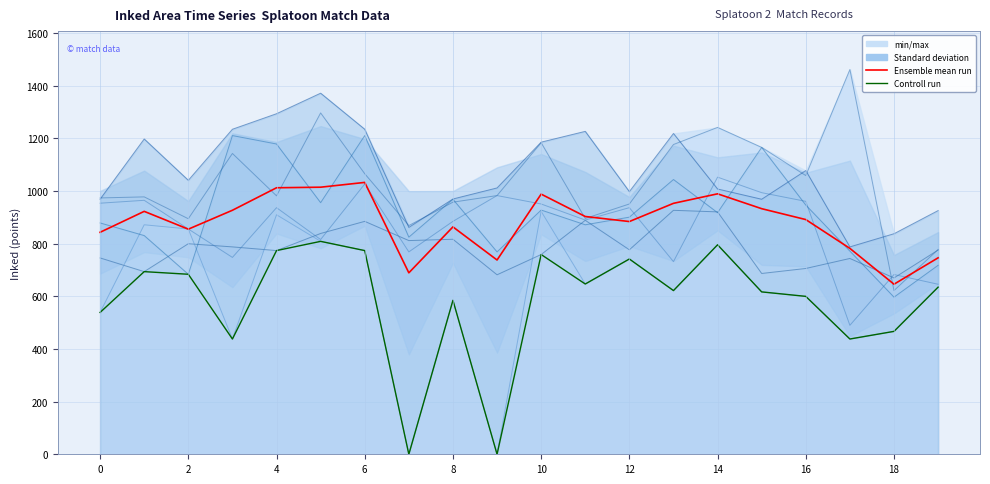

Reading left to right, transcribe all the data shown in this chart.

Ensemble mean run: 843.5	923.0	855.3	927.2	1012.7	1014.8	1033.0	689.5	864.0	738.2	988.5	903.5	884.3	953.5	989.7	933.2	891.8	782.3	646.2	746.5
Controll run: 539.0	694.0	684.0	438.0	774.0	809.0	774.0	0.0	585.0	0.0	759.0	647.0	742.0	622.0	796.0	617.0	600.0	438.0	467.0	635.0